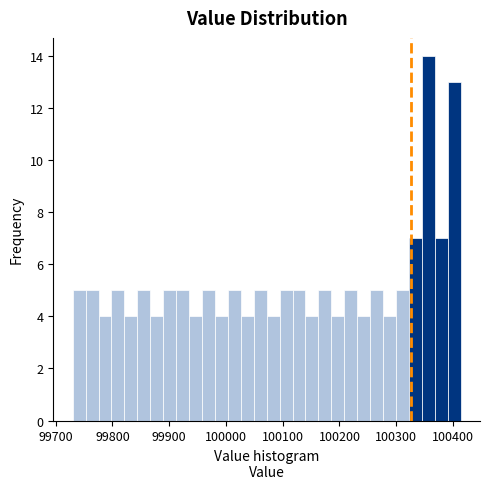

Read against the x-axis, roughly where is the centre of the tallest bar?

100360